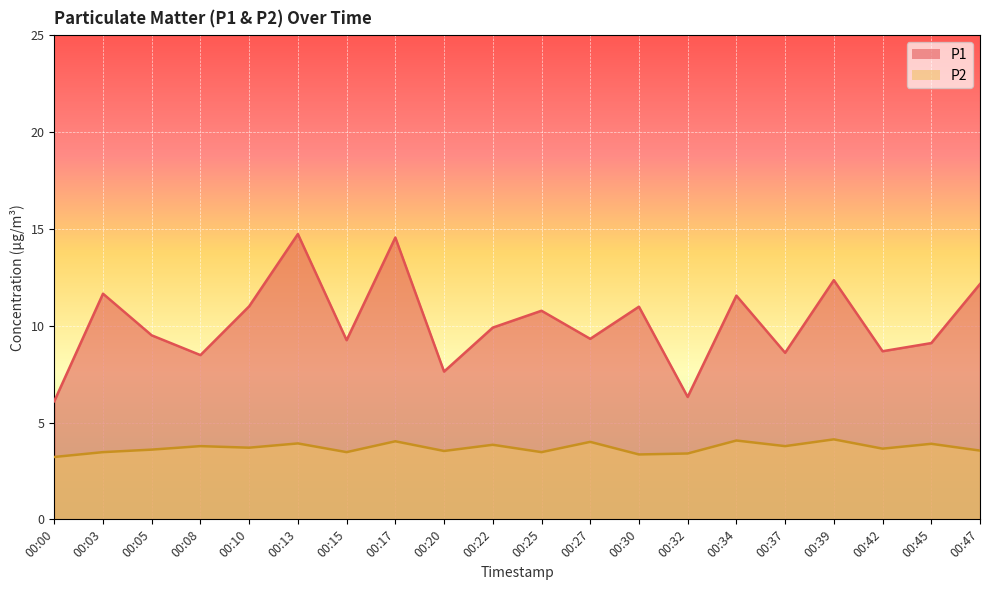

What value does the P1 series have at 00:34?

11.6